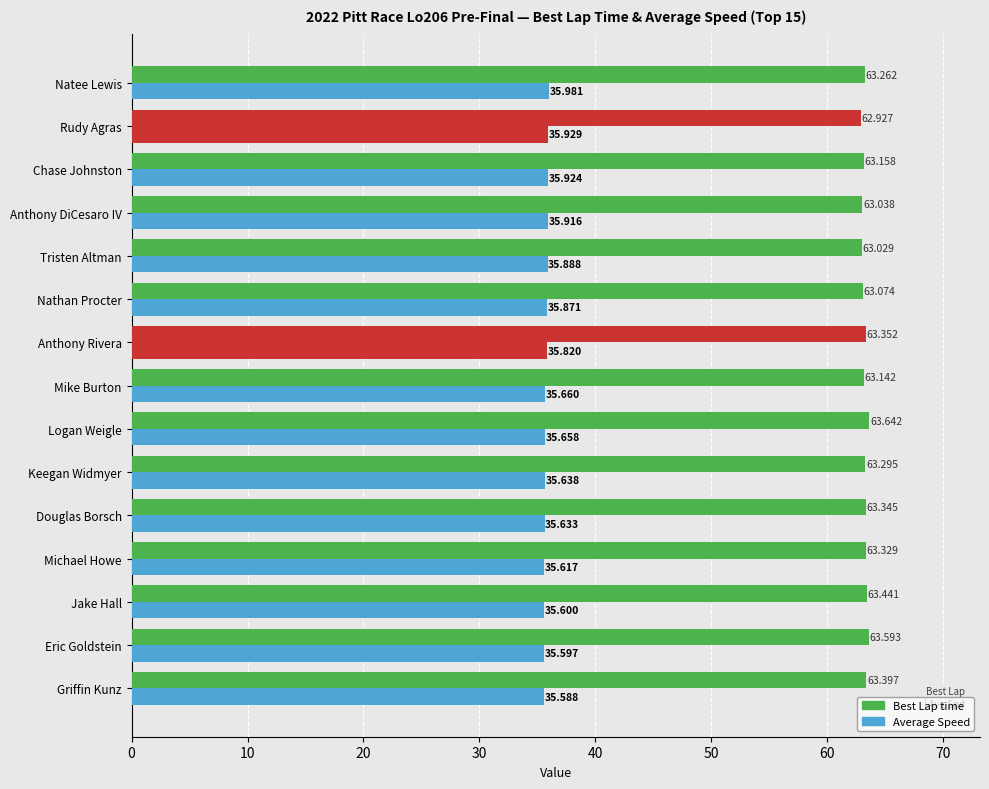

What are all the series names shown in the legend?

Average Speed, Best Lap time